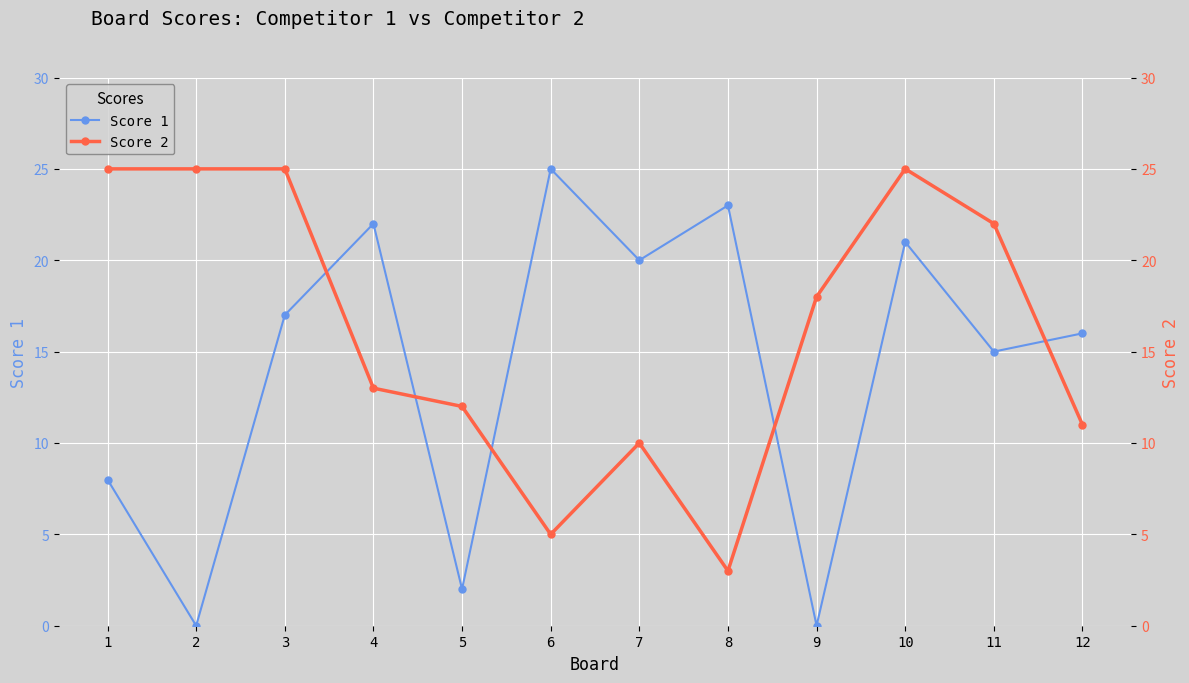

Is it true that Score 1 equals -12 at 9?

False